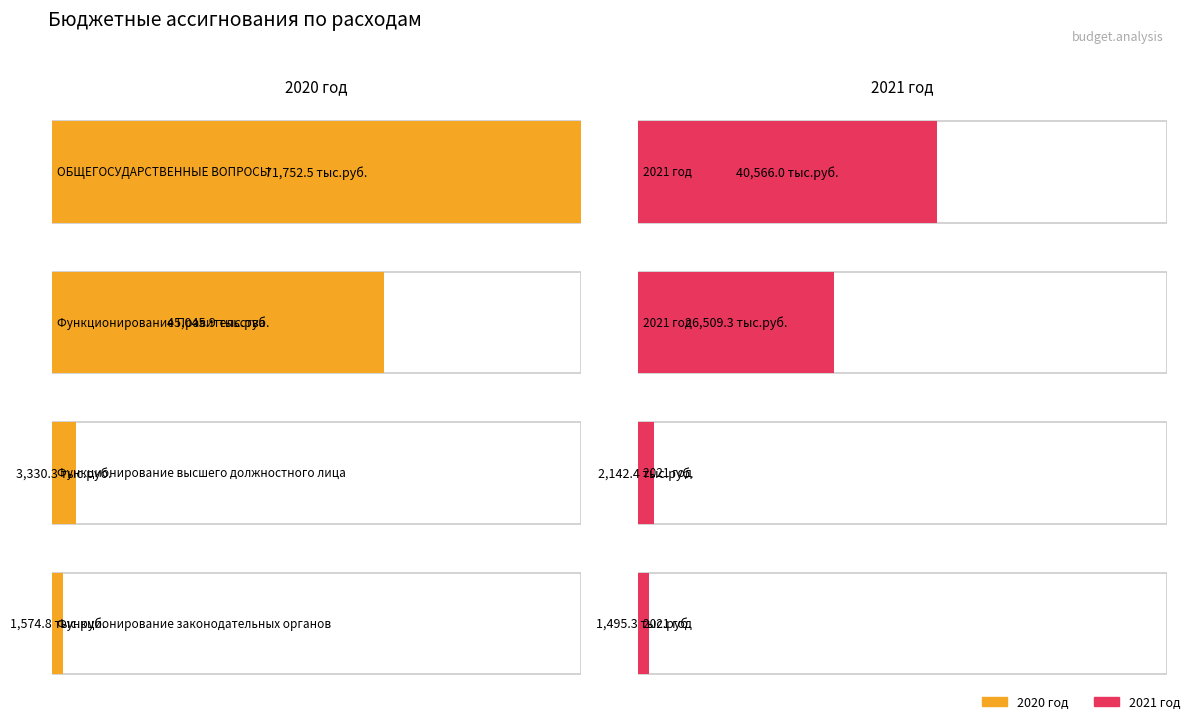

Is it true that 2021 год equals 1495.3 at Функционирование законодательных органов?

True